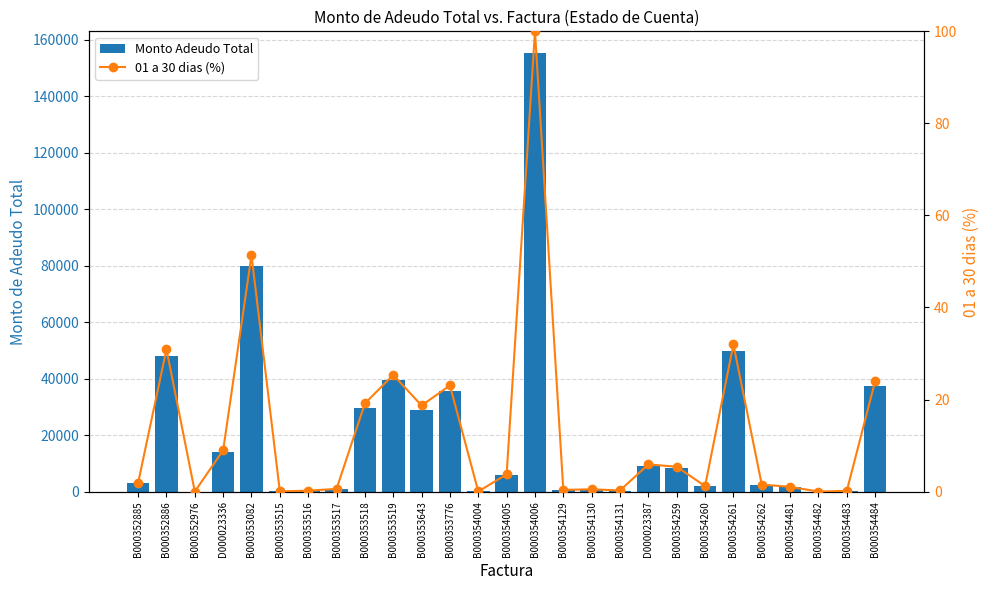

How many groups of bars are there?

27